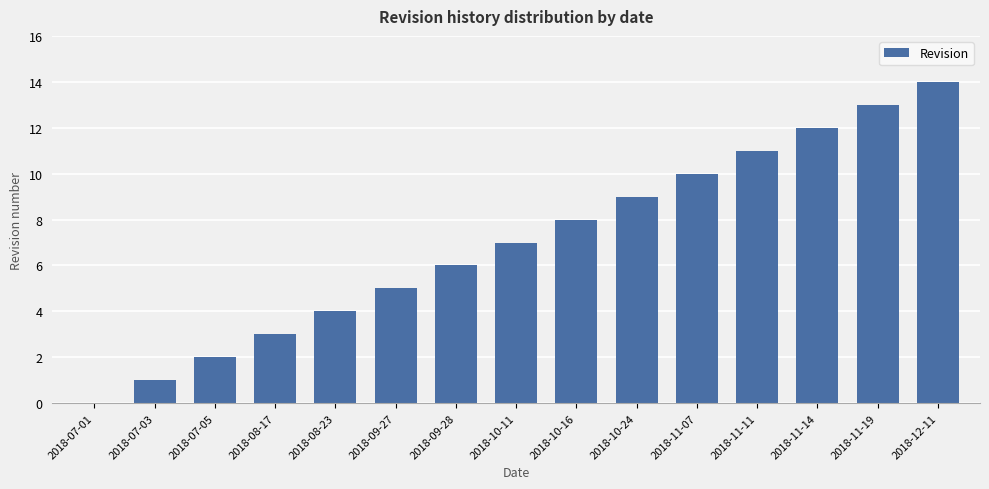

Approximately how many times larger is the value at 2018-09-28 compared to 2018-11-07?

0.6